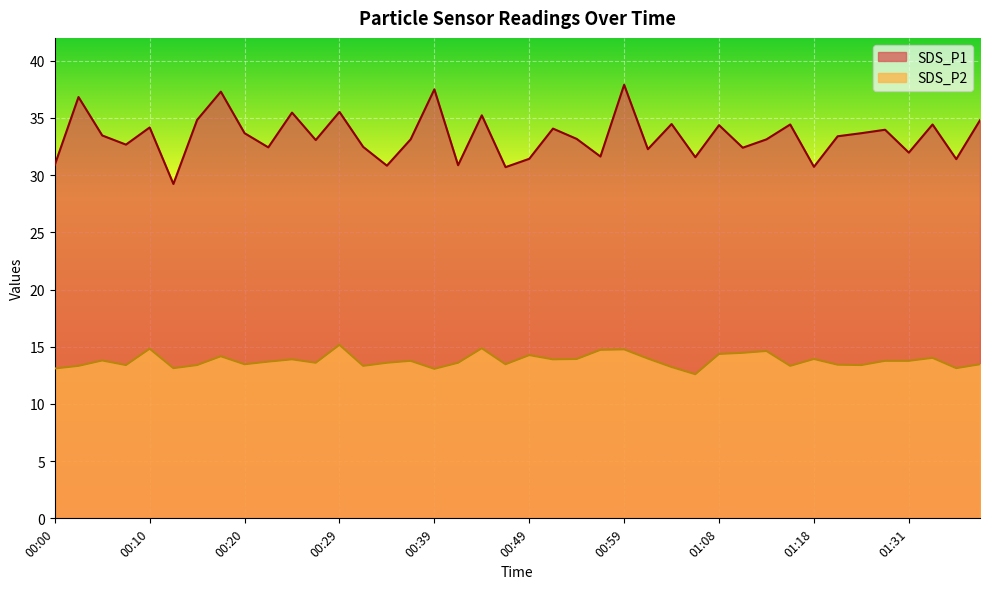

Rank the categories by SDS_P1 value from highest to lowest.

00:59, 00:39, 00:17, 00:02, 00:29, 00:24, 00:44, 00:15, 01:38, 01:04, 01:16, 01:33, 01:08, 00:10, 00:51, 01:28, 00:20, 01:26, 00:05, 01:23, 00:54, 00:37, 01:13, 00:27, 00:07, 00:32, 00:22, 01:11, 01:01, 01:31, 00:56, 01:06, 00:49, 01:35, 00:00, 00:42, 00:34, 01:18, 00:47, 00:12